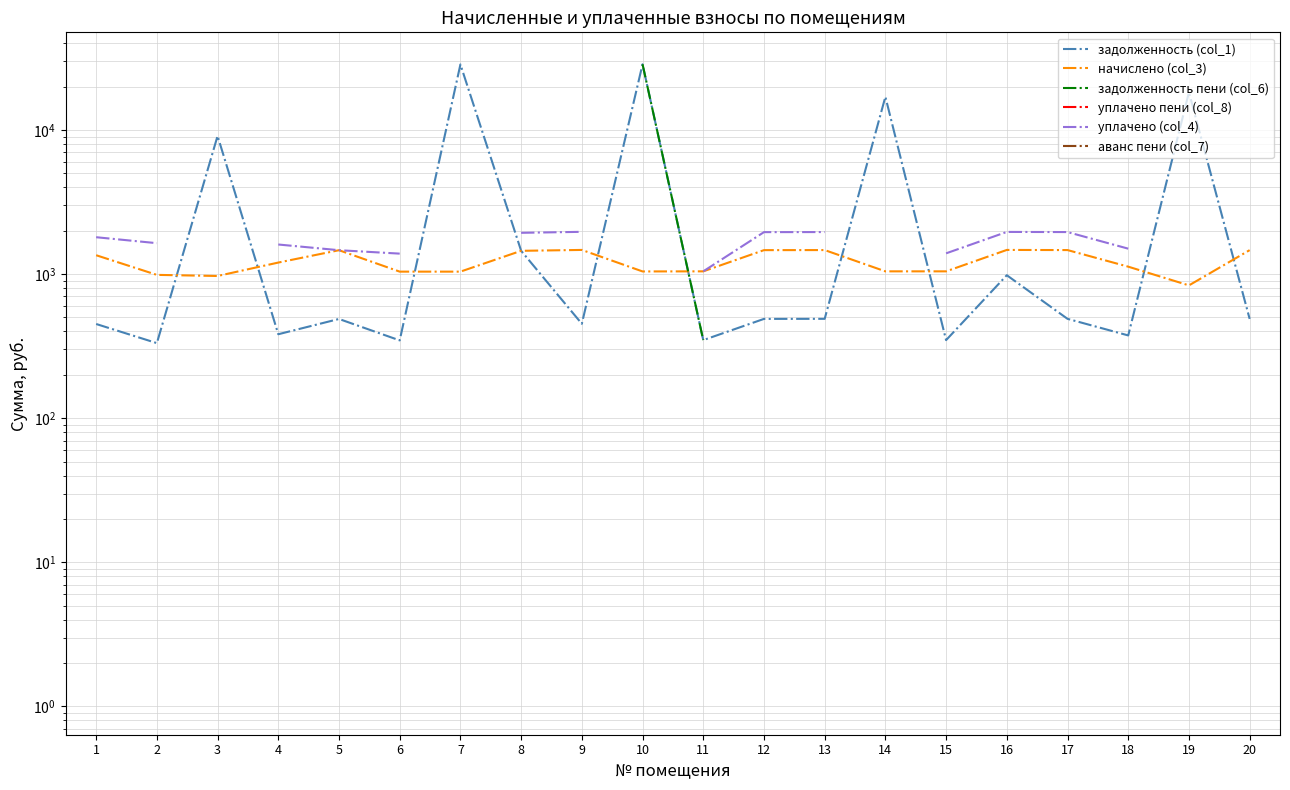

Is the value of задолженность пени (col_6) at 2 greater than the value of уплачено пени (col_8) at 5?

No